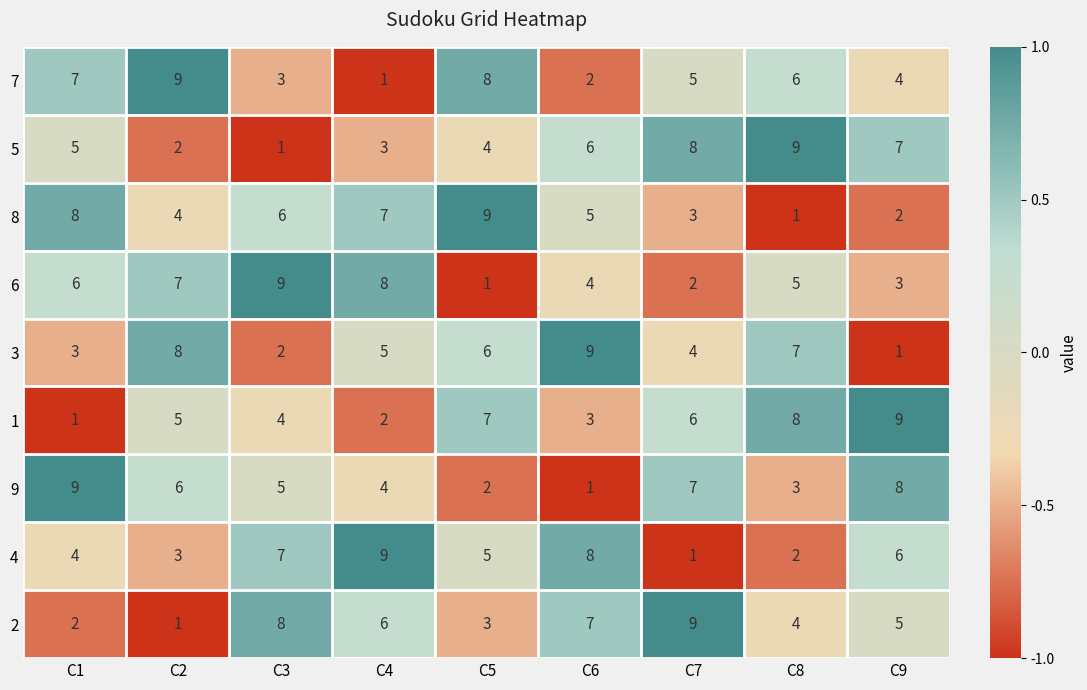

What is the difference between the maximum and minimum values in the 7 series?

8